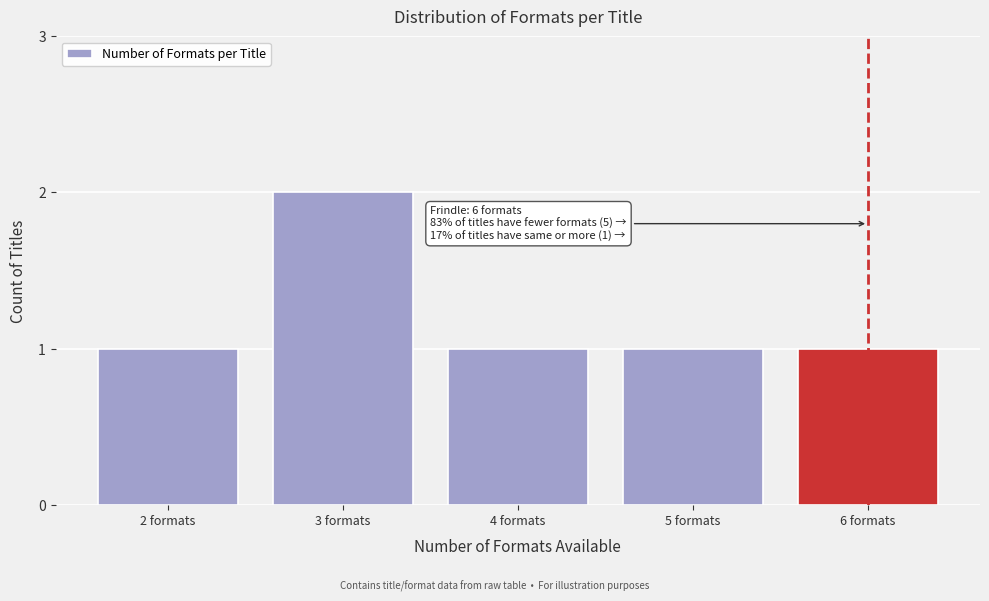

Reading left to right, transcribe all the data shown in this chart.

1	2	1	1	1